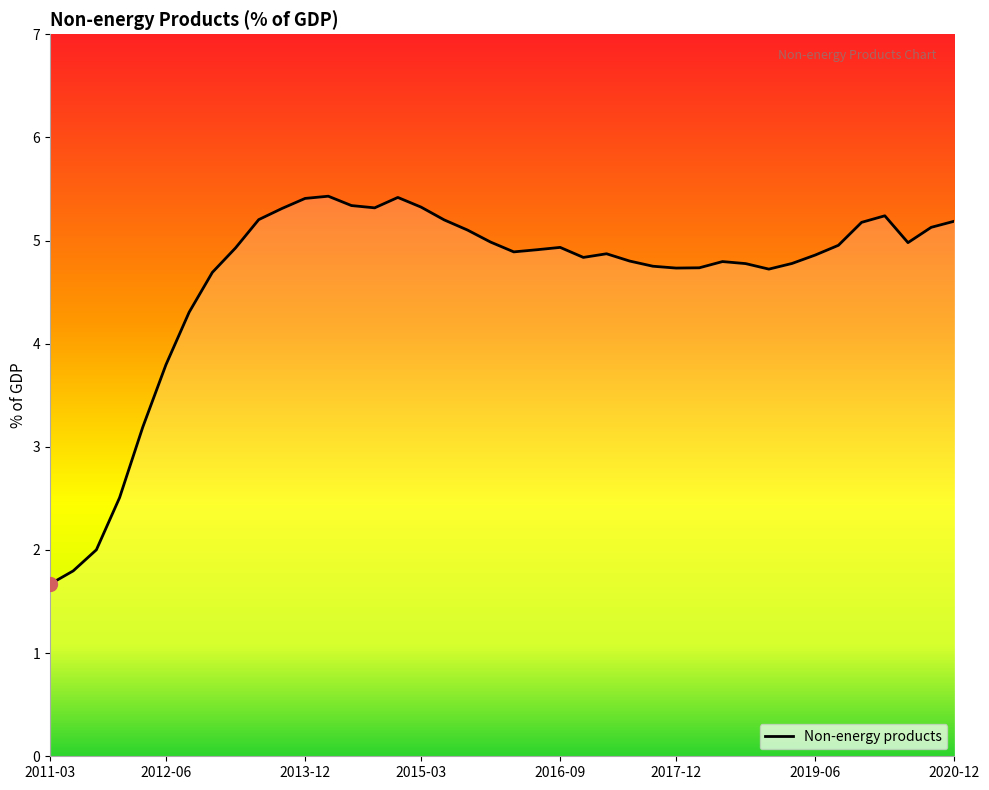

What is the maximum value shown in the chart?

5.4